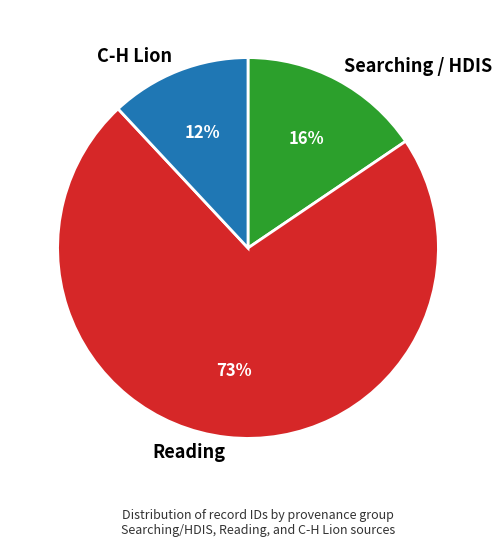

To the nearest percent, what percentage of the pie is C-H Lion?

12%